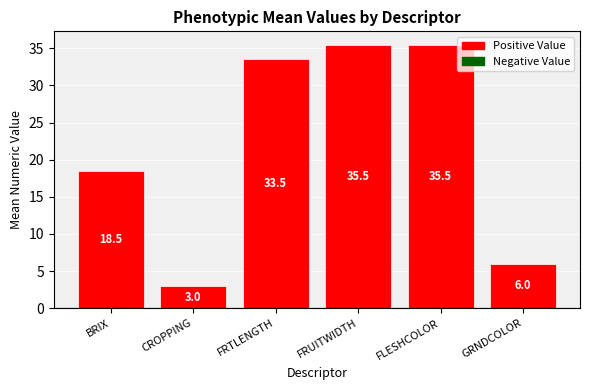

What is the maximum value shown in the chart?

35.5